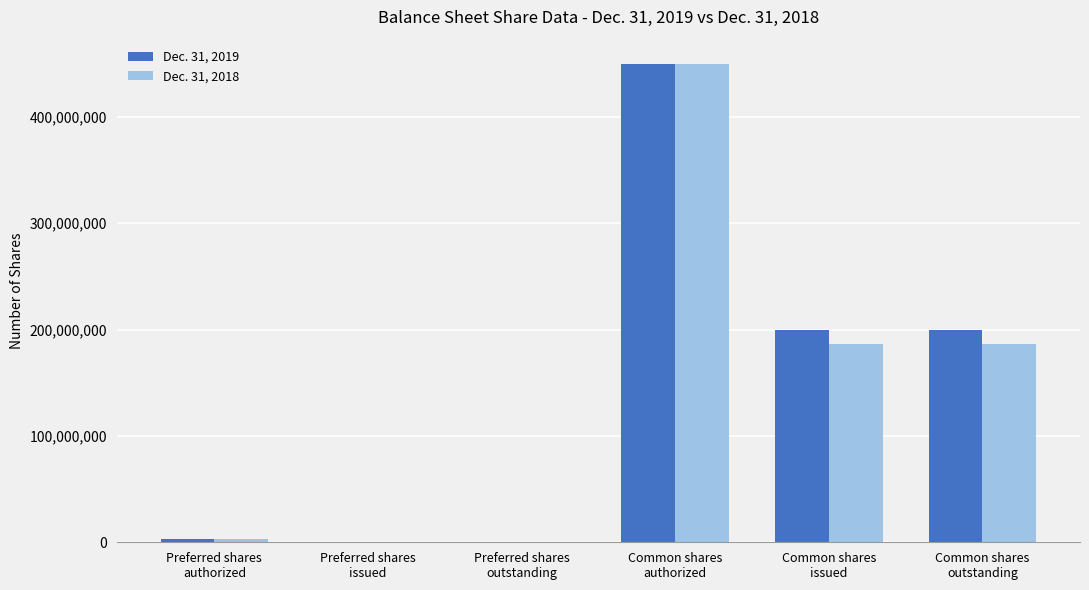

What is the greatest value displayed?

450000000